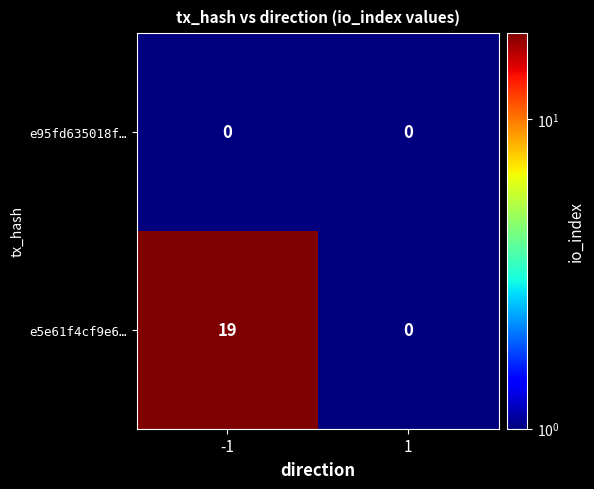

List the series in order of their overall mean, highest first.

e5e61f4cf9e6…, e95fd635018f…